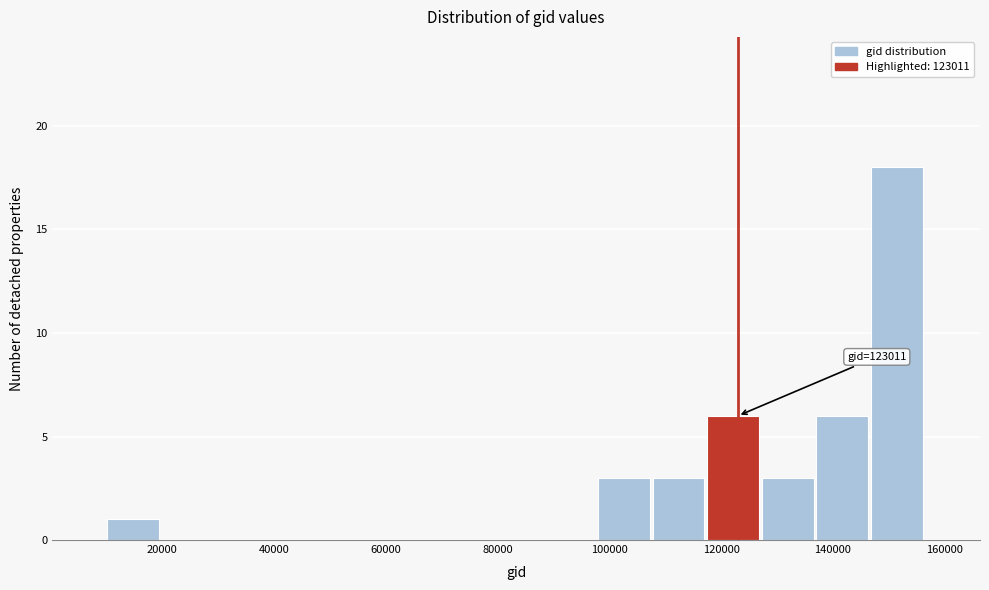

Which range on the x-axis has the tallest bar?

146000 to 156000